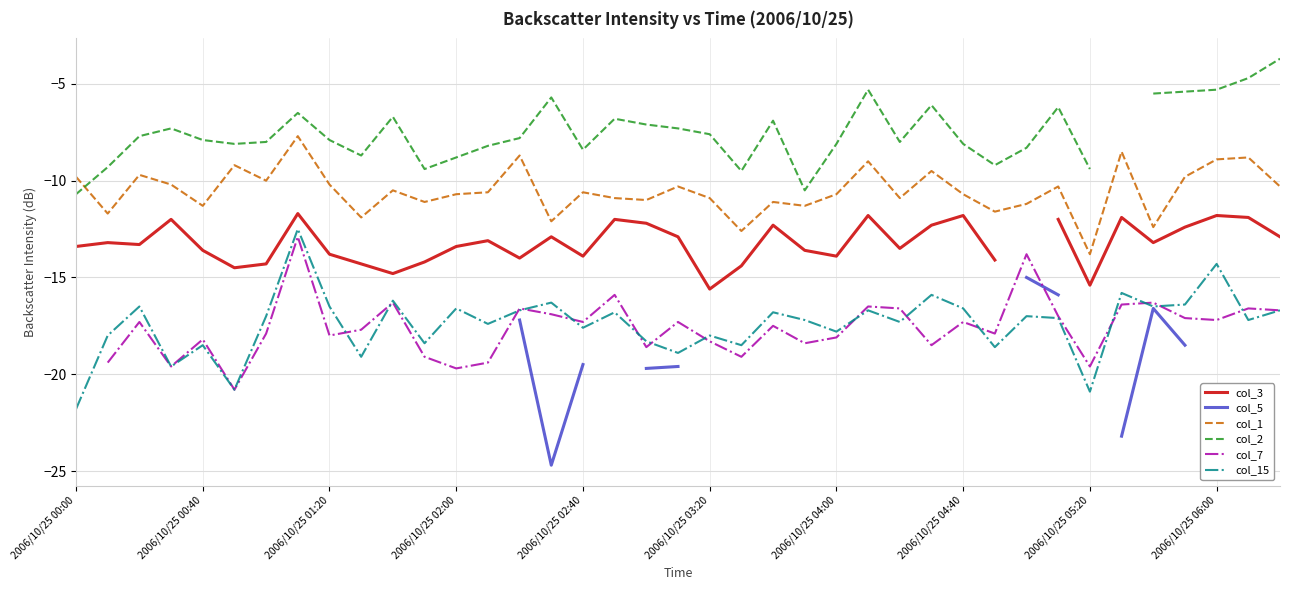

In col_2, how many points are higher than both neighbors (excluding endpoints)?

9